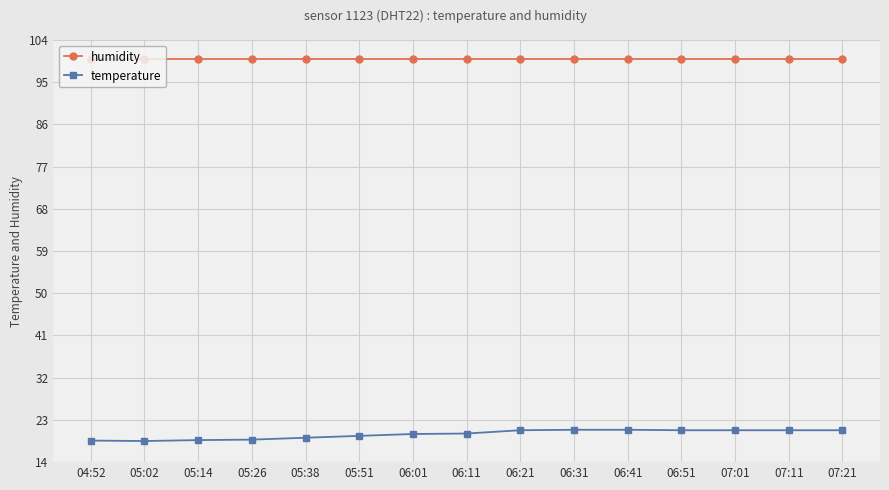

True or false: temperature and humidity intersect in this chart.

False